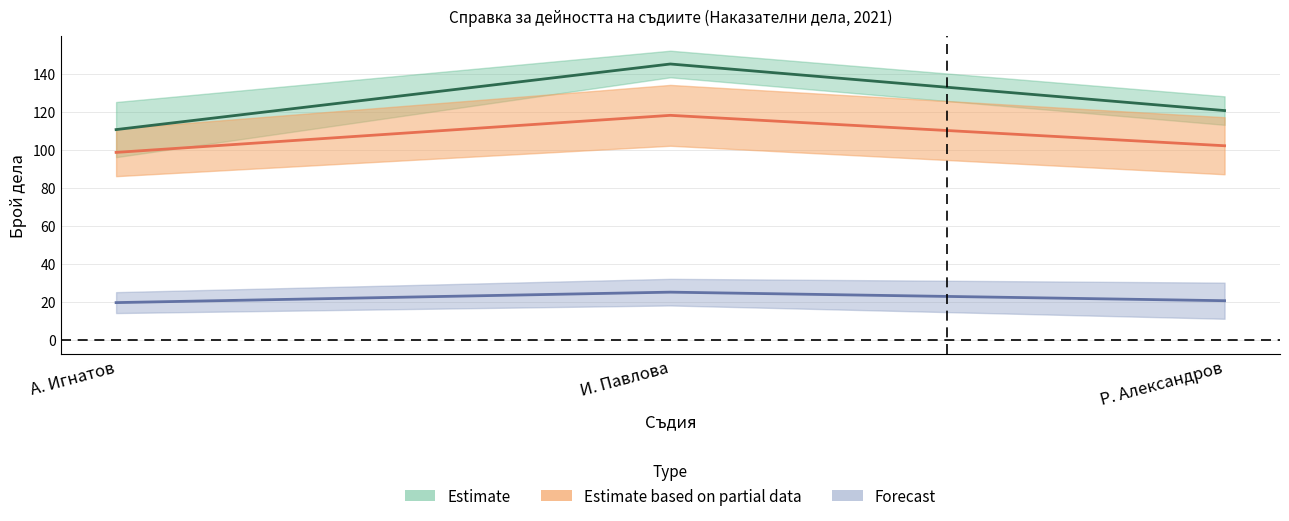

What is the label of the 1st point from the left?

А. Игнатов